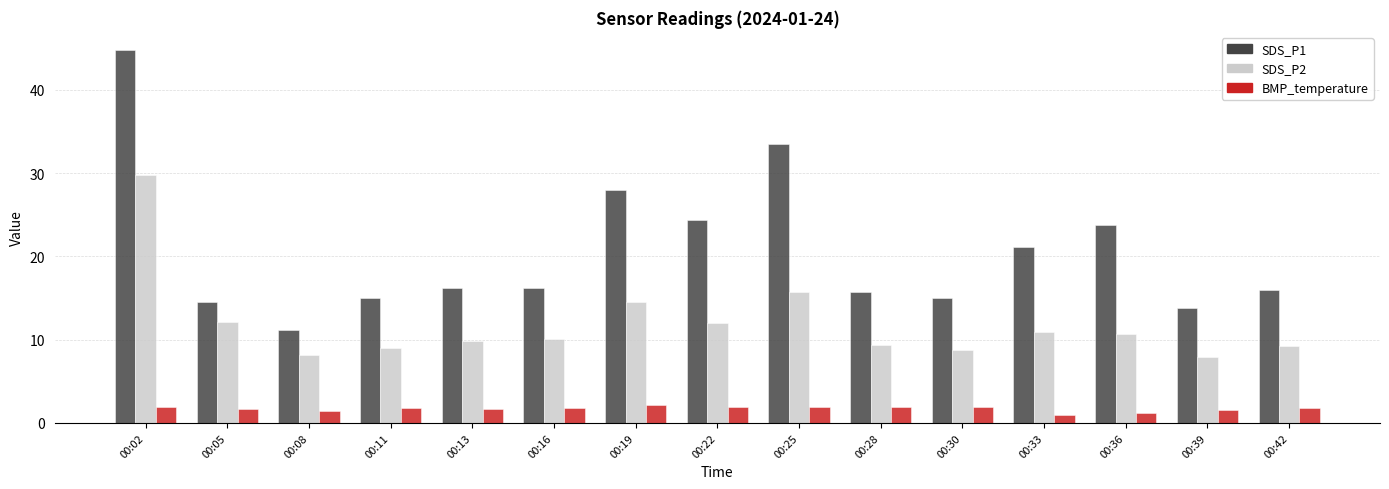

What is the sum of the SDS_P2 values at 00:25 and 00:33?

26.6